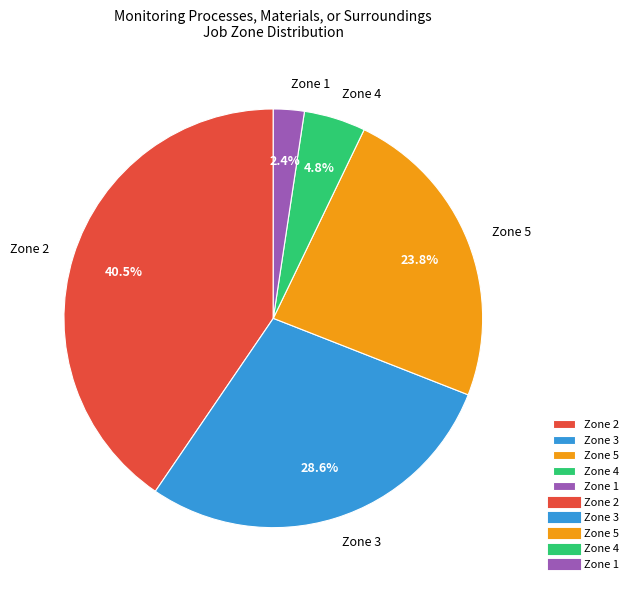

Is Zone 5 the majority of the pie?

No